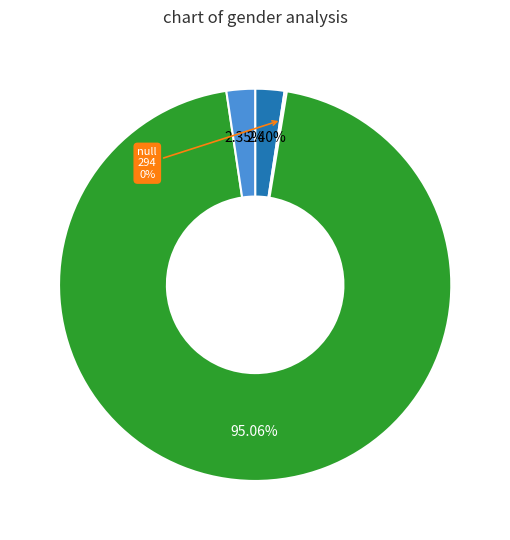

Is there any slice that represents more than half of the pie?

Yes